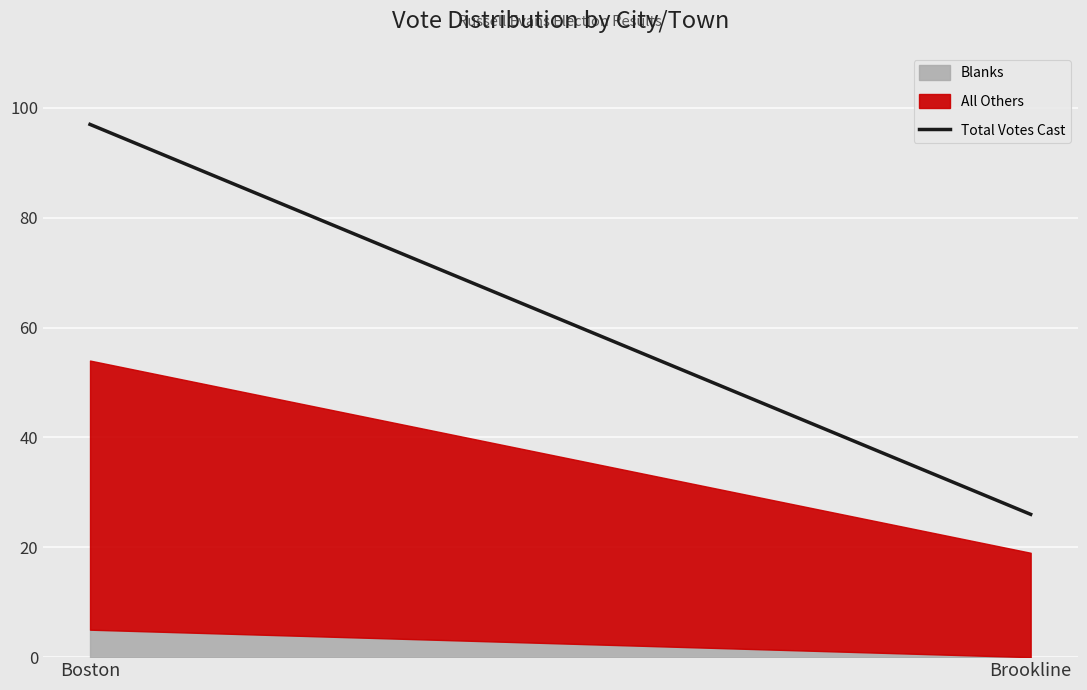

Count the number of categories in the chart.

2